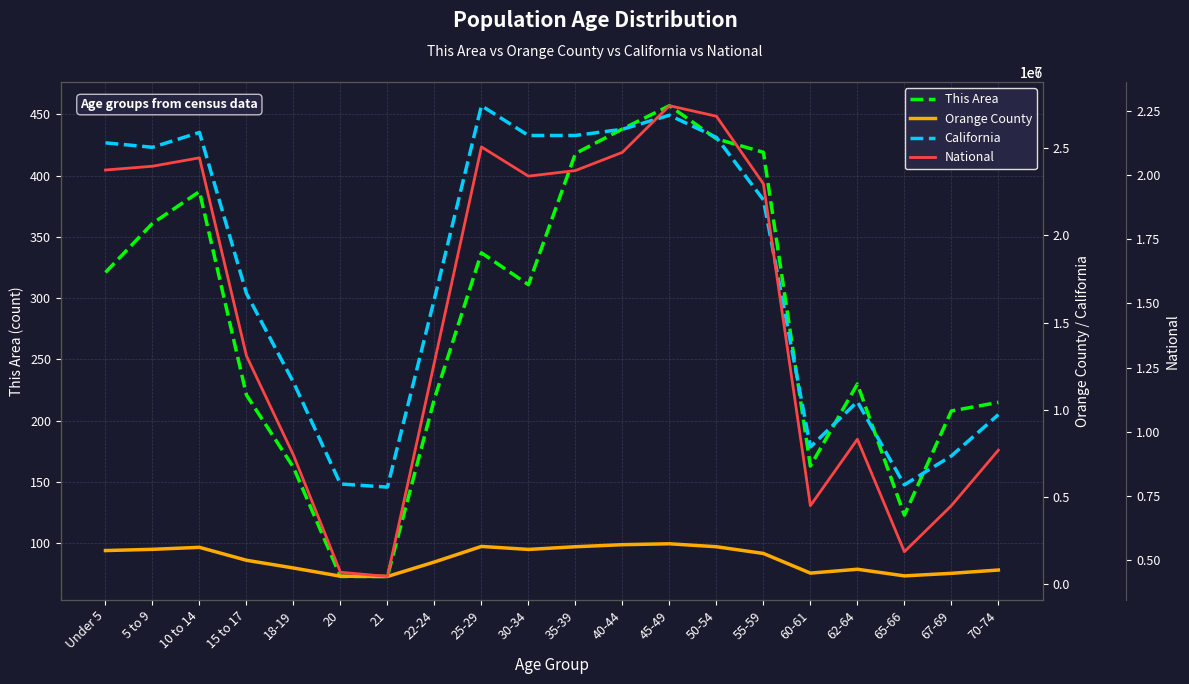

What is the difference between the highest and lowest values at 15 to 17?

12954033